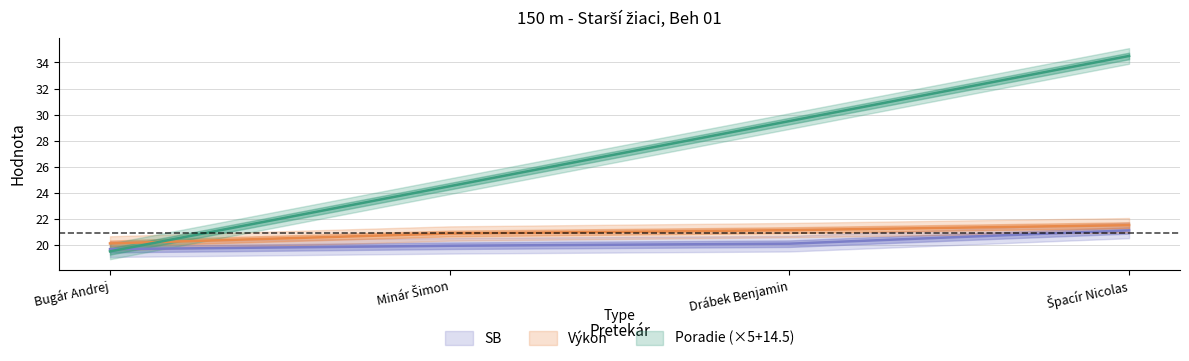

Rank the series by their maximum value, from highest to lowest.

Poradie, Výkon, SB